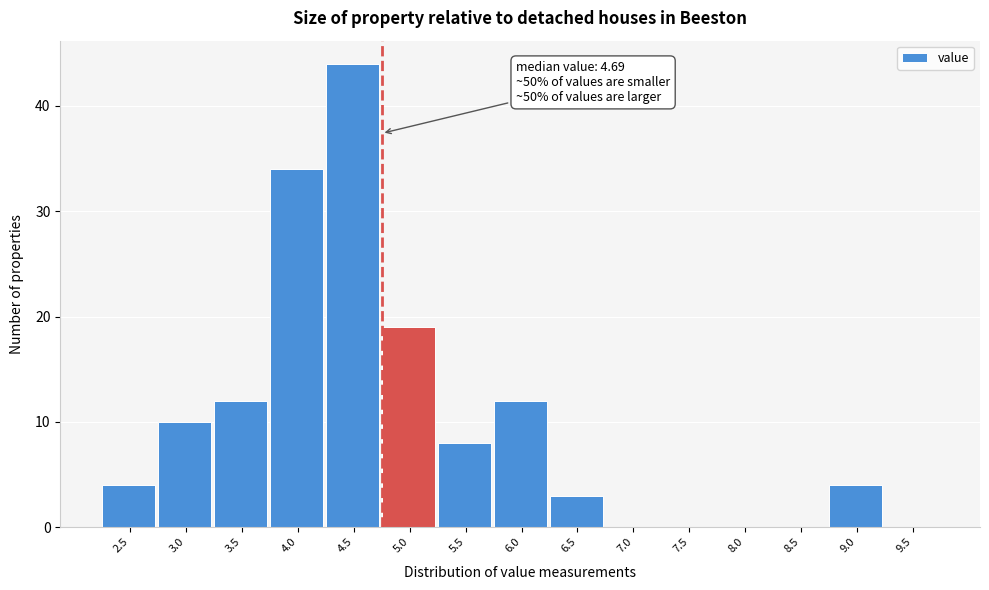

Reading right to left, what are all the values shown in this chart?

9.5=0	9.0=4	8.5=0	8.0=0	7.5=0	7.0=0	6.5=3	6.0=12	5.5=8	5.0=19	4.5=44	4.0=34	3.5=12	3.0=10	2.5=4